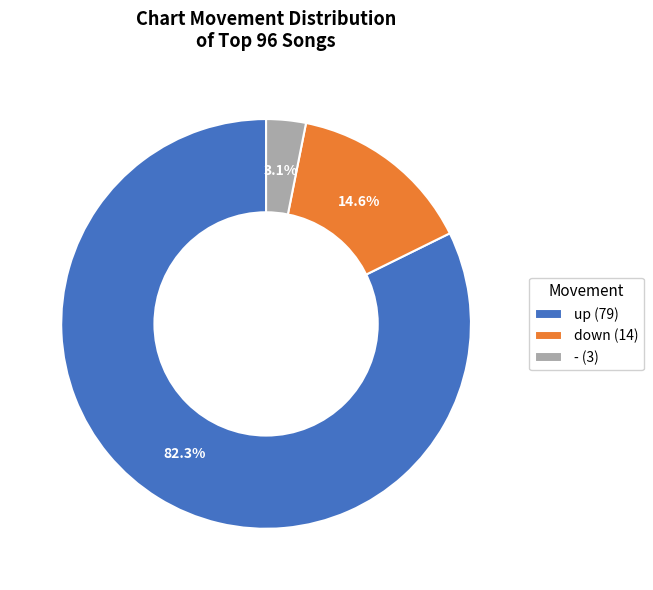

True or false: up accounts for 68% of the total.

False